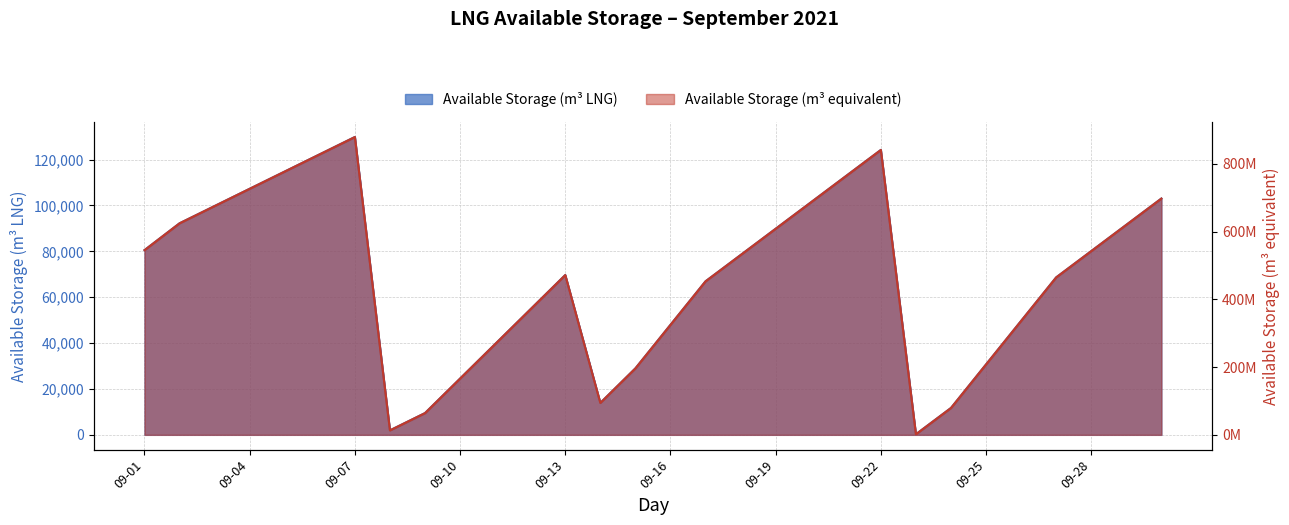

Which series has the largest total across all categories?

Available Storage (m³ equivalent)